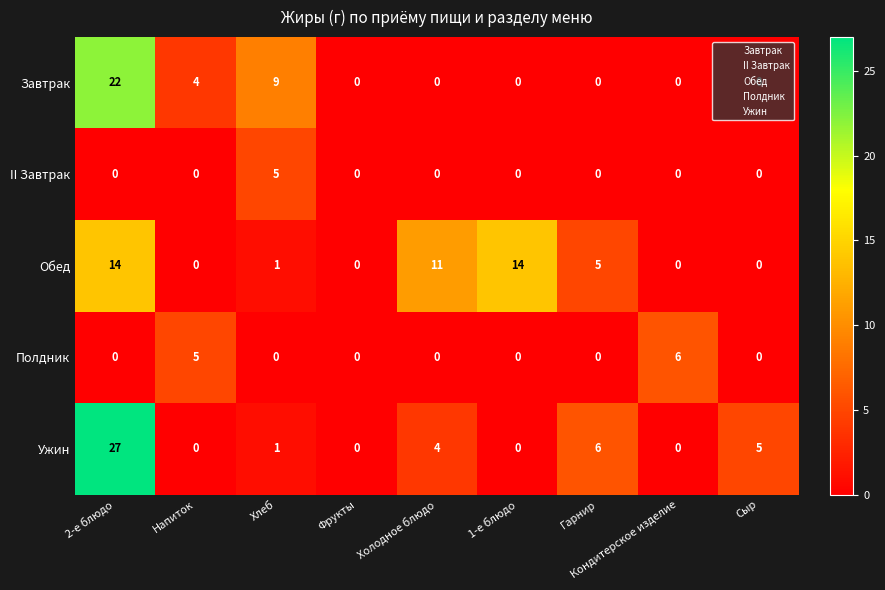

What is the total value across all series at Гарнир?

11